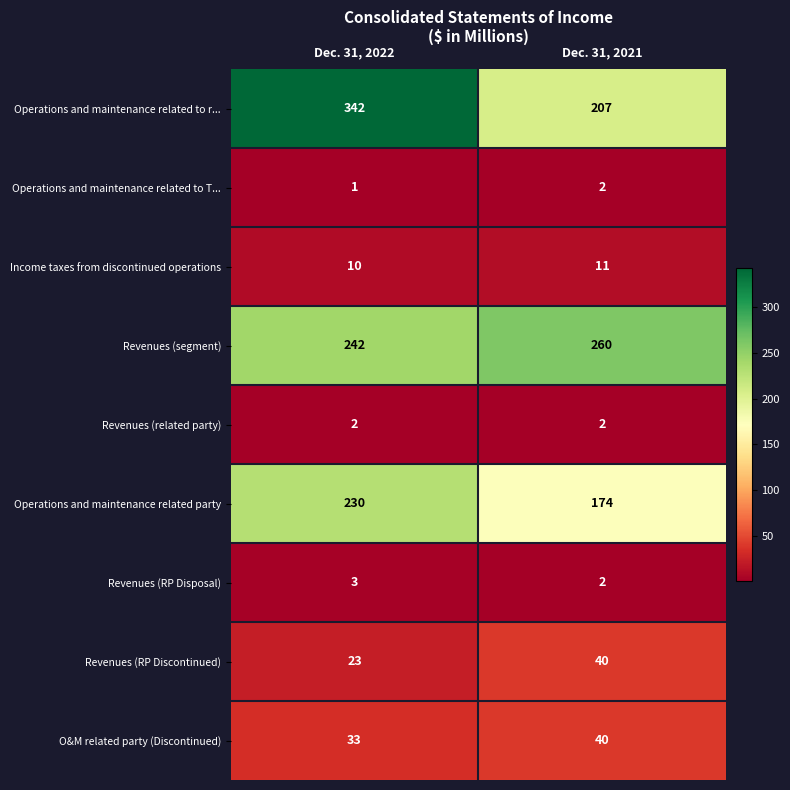

Reading right to left, list all the values displayed in this chart.

Operations and maintenance related to r...: Dec. 31, 2021=207	Dec. 31, 2022=342
Operations and maintenance related to T...: Dec. 31, 2021=2	Dec. 31, 2022=1
Income taxes from discontinued operations: Dec. 31, 2021=11	Dec. 31, 2022=10
Revenues (segment): Dec. 31, 2021=260	Dec. 31, 2022=242
Revenues (related party): Dec. 31, 2021=2	Dec. 31, 2022=2
Operations and maintenance related party: Dec. 31, 2021=174	Dec. 31, 2022=230
Revenues (RP Disposal): Dec. 31, 2021=2	Dec. 31, 2022=3
Revenues (RP Discontinued): Dec. 31, 2021=40	Dec. 31, 2022=23
O&M related party (Discontinued): Dec. 31, 2021=40	Dec. 31, 2022=33